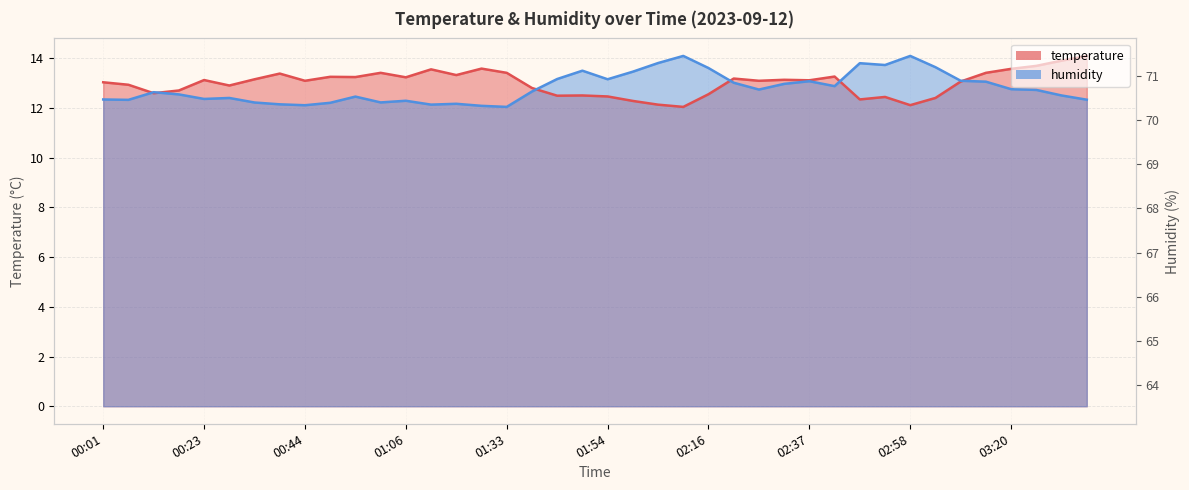

Count the number of categories in the chart.

40